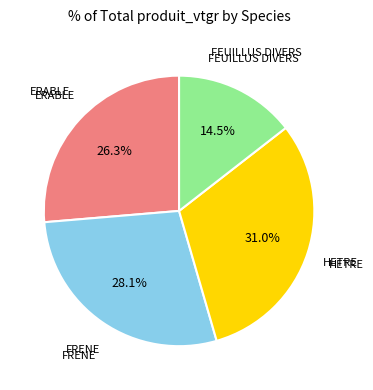

Is it true that HETRE is 31% of the pie?

True